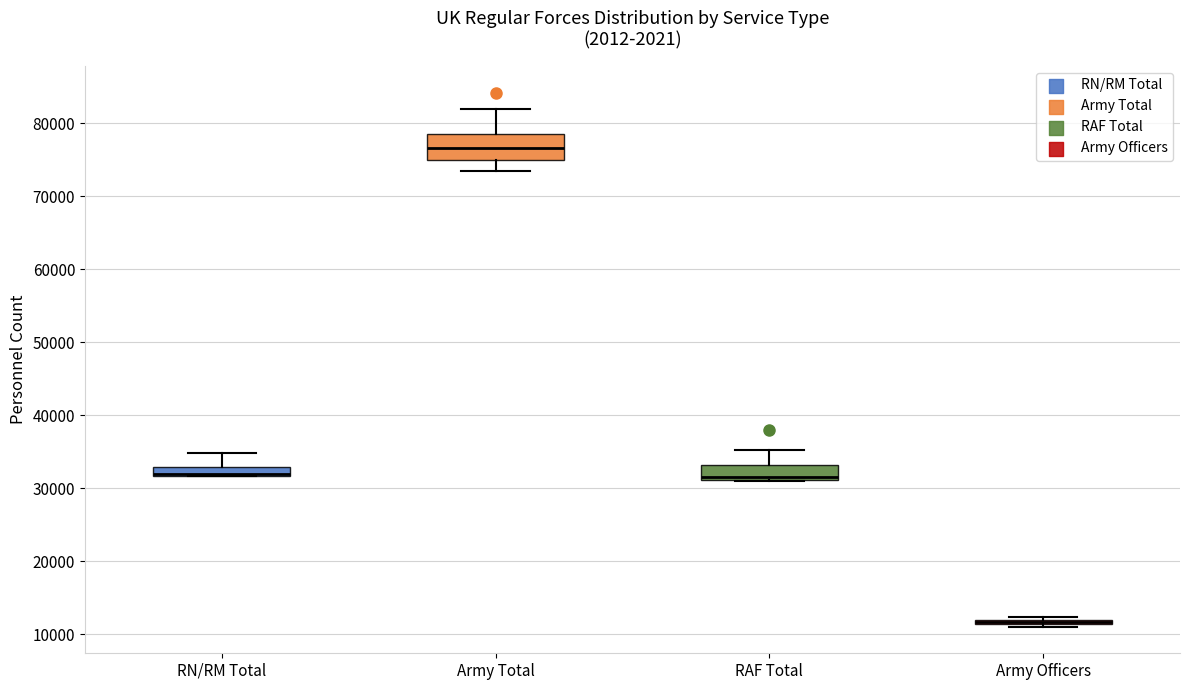

Comparing the boxes themselves (not the whiskers), which one is the tallest?

Army Total